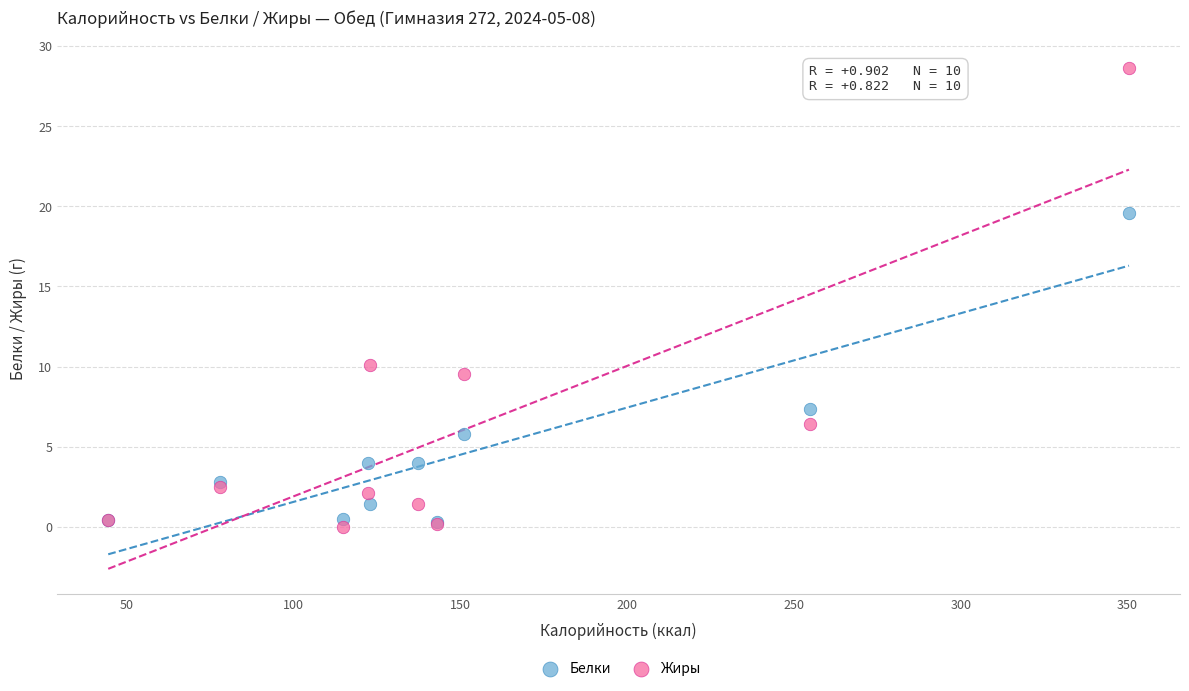

Across all series, what Y value is closest to 14?

10.1